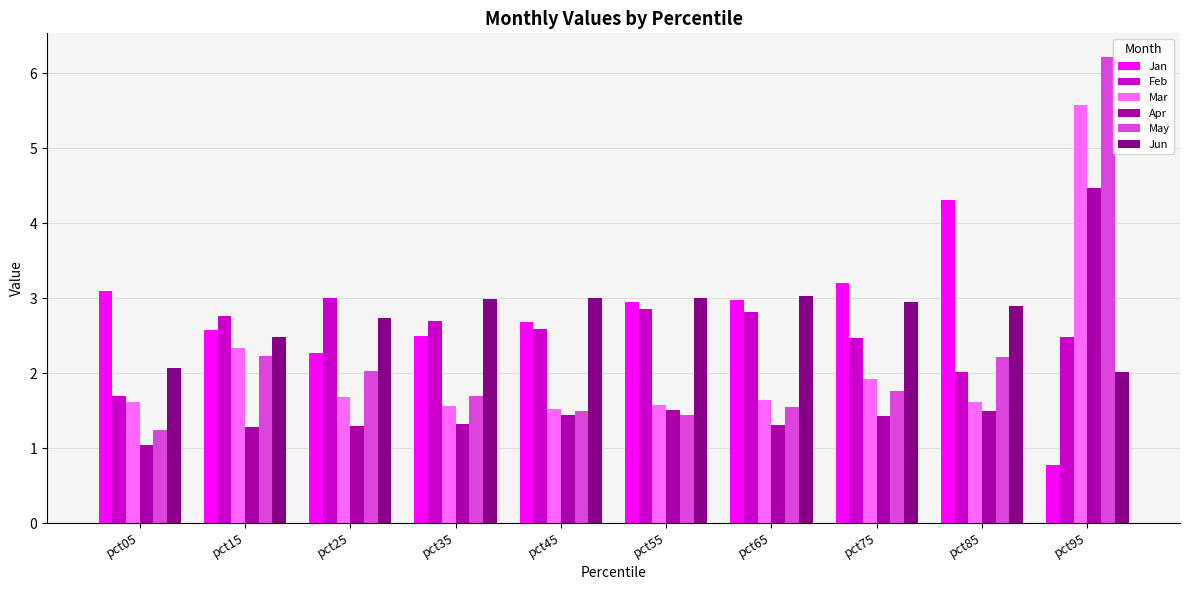

At pct95, list the series in order from smallest to largest.

Jan, Jun, Feb, Apr, Mar, May